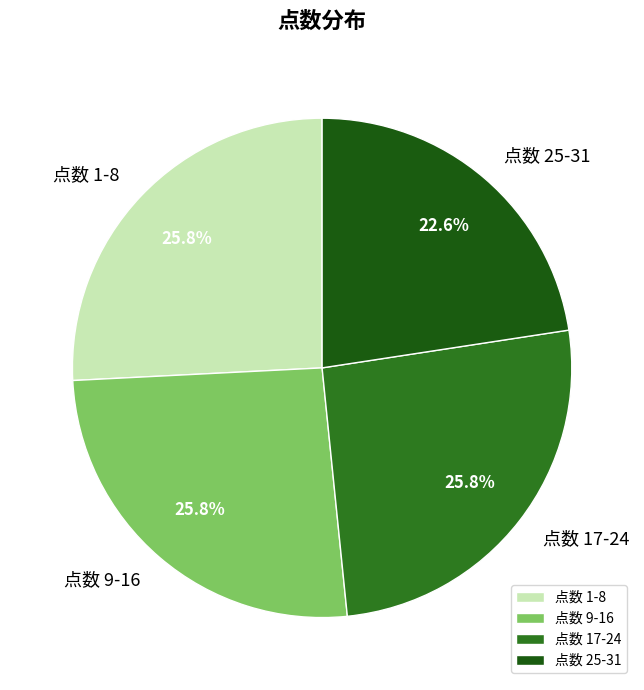

Does 点数 25-31 account for over 50% of the chart?

No